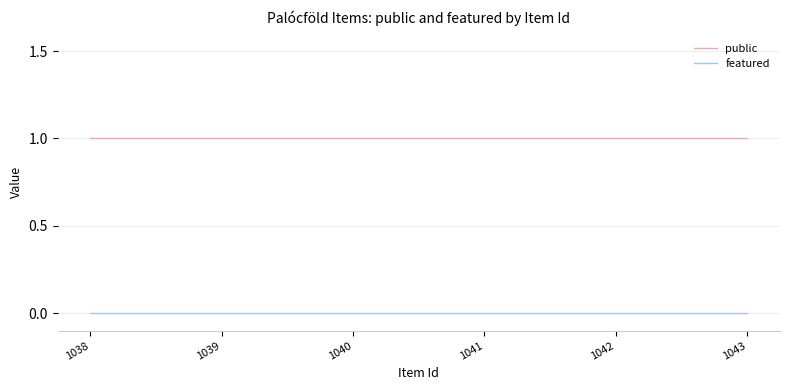

Reading left to right, list all the values displayed in this chart.

public: 1038=1	1039=1	1040=1	1041=1	1042=1	1043=1
featured: 1038=0	1039=0	1040=0	1041=0	1042=0	1043=0